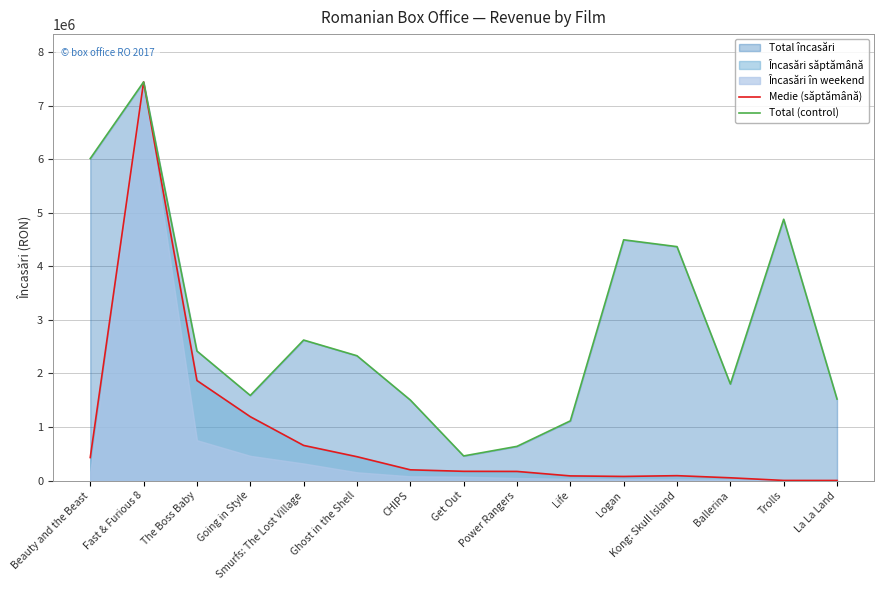

How many data points in Medie (săptămână) are above 172238?

8